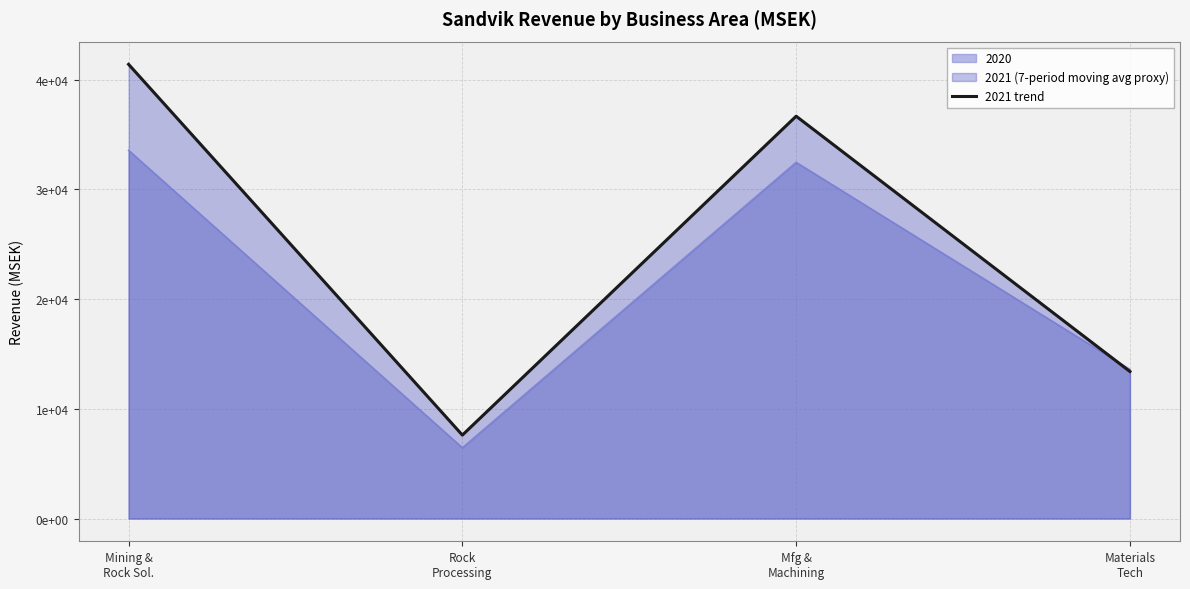

Where is the data nearest to the value 24509?

Materials
Tech